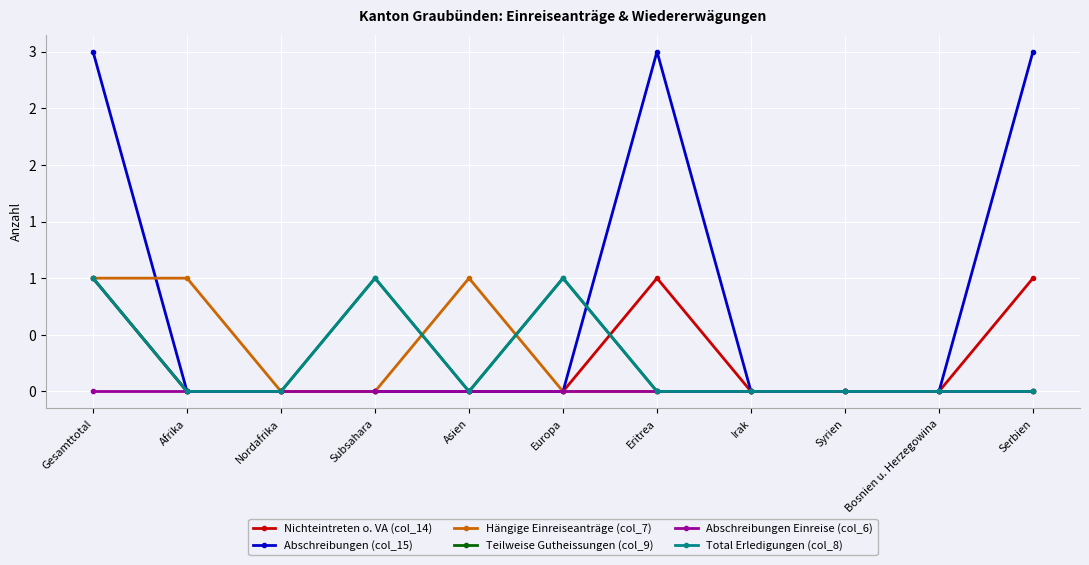

Does the chart have visible grid lines?

Yes